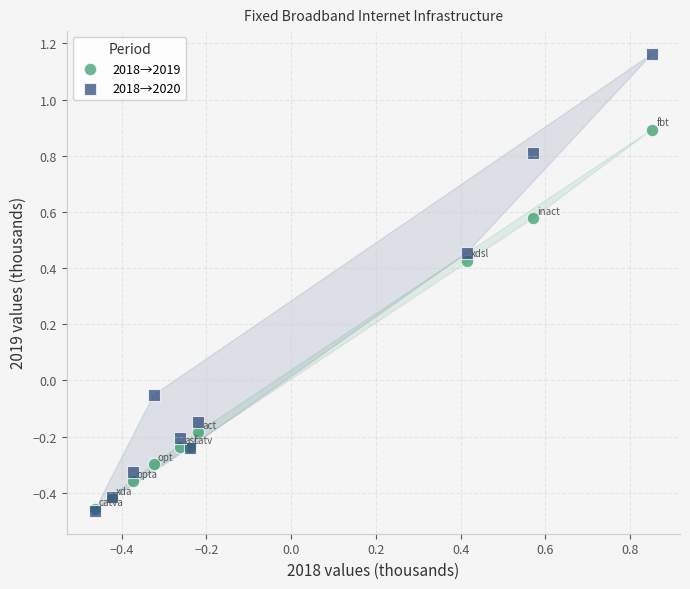

Which series contains the highest Y value?

2018→2020